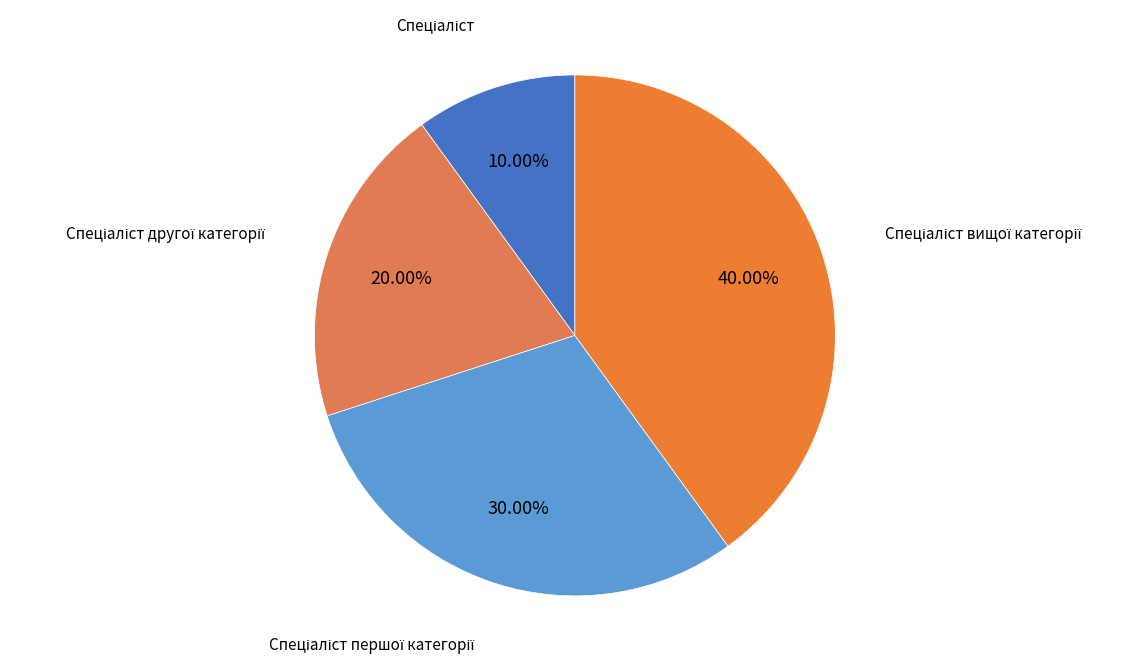

Is there any slice that represents more than half of the pie?

No